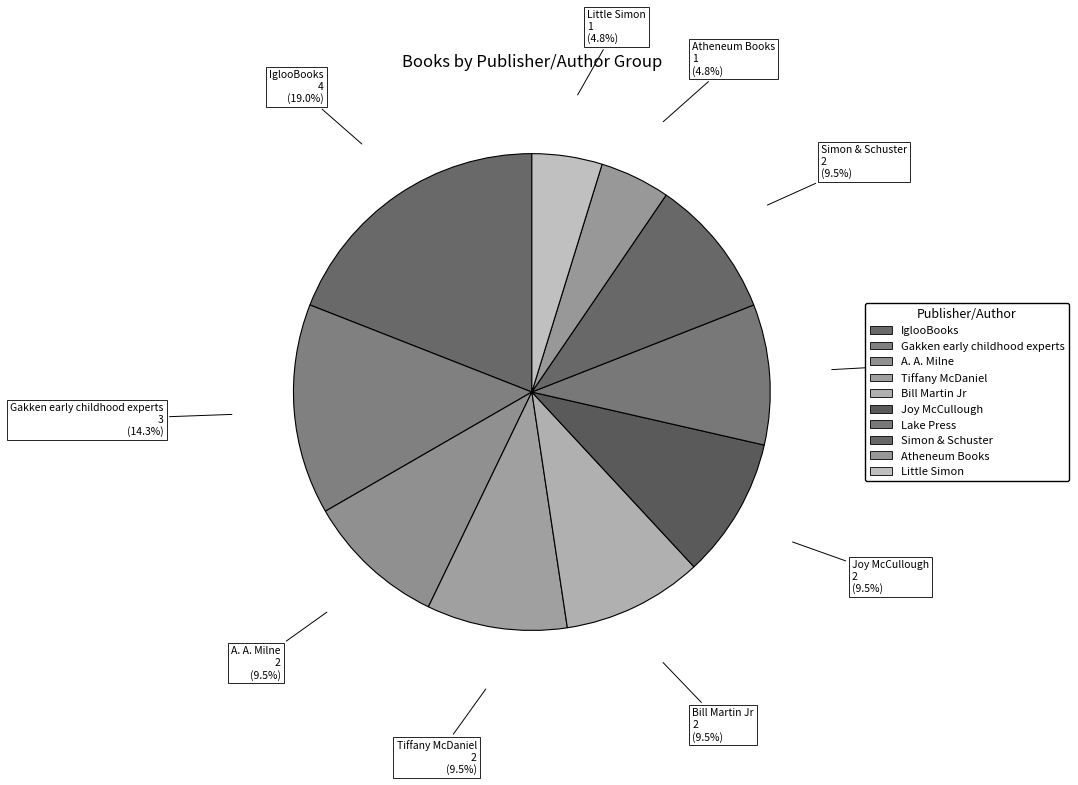

How many segments does this pie chart have?

10